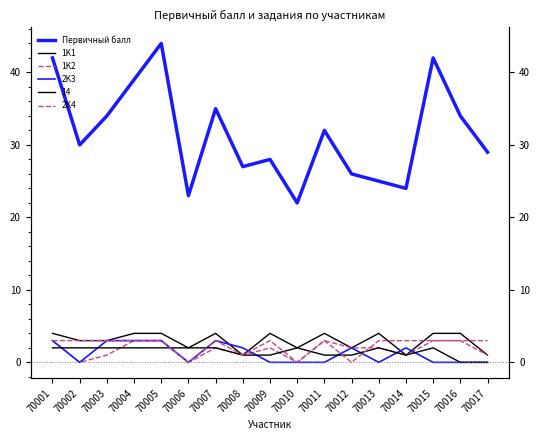

Count the number of categories in the chart.

17